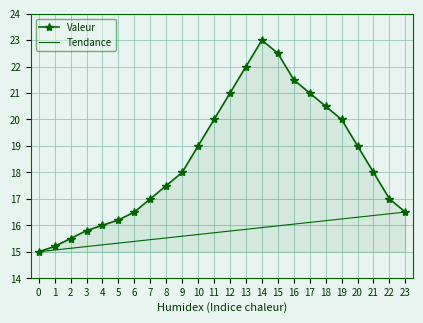

True or false: the data shows 20.0 at 11.

True